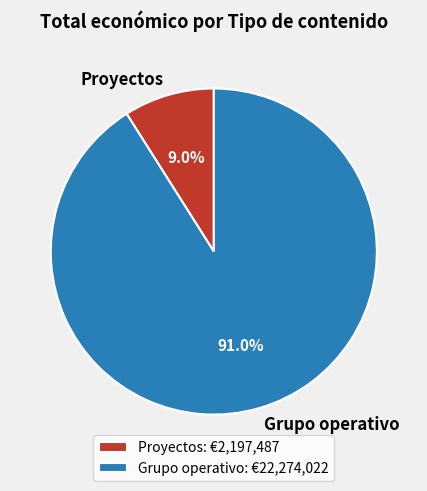

Is Grupo operativo the majority of the pie?

Yes